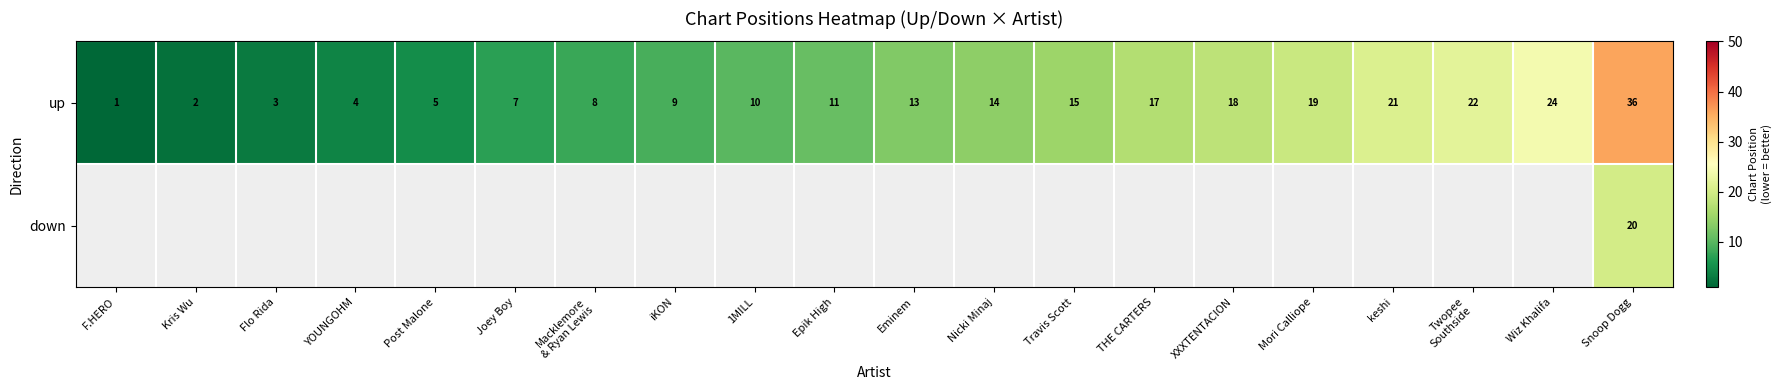

What is the difference between the maximum and minimum values in the up series?

35